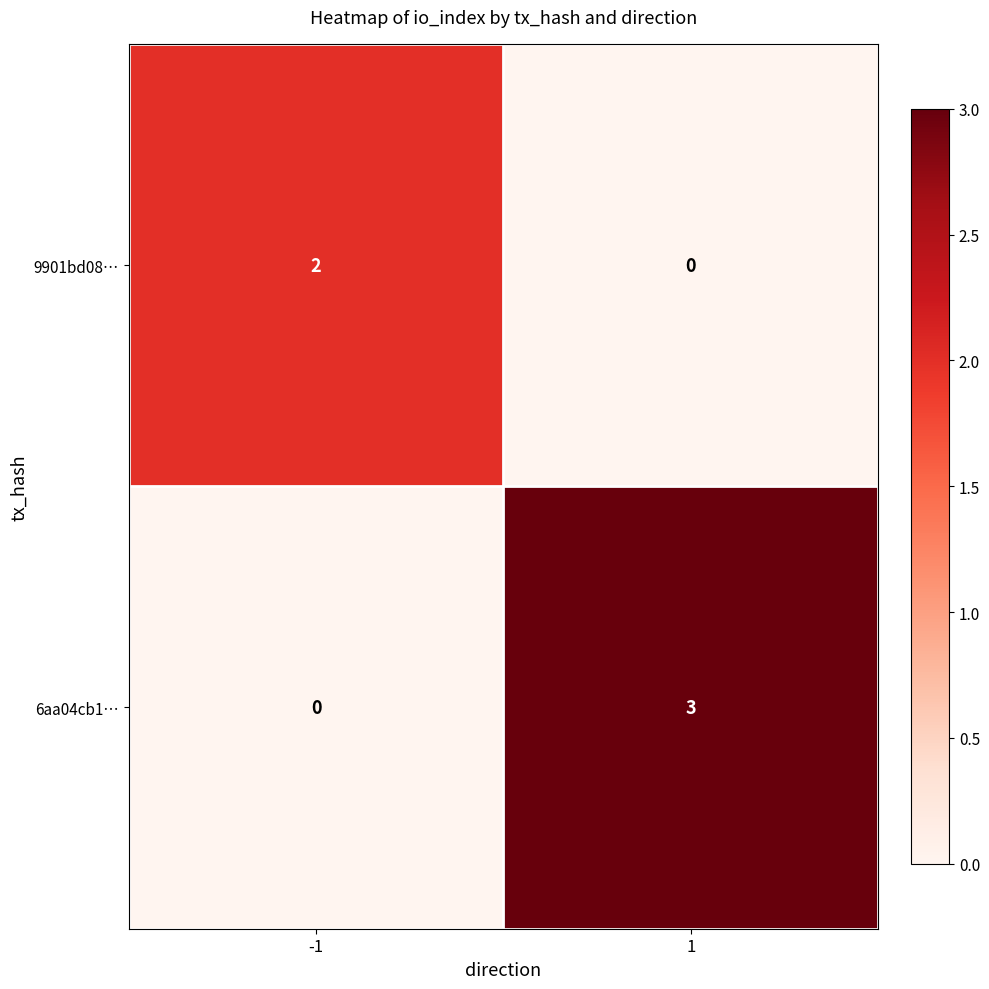

Which label corresponds to the largest value in the chart?

1